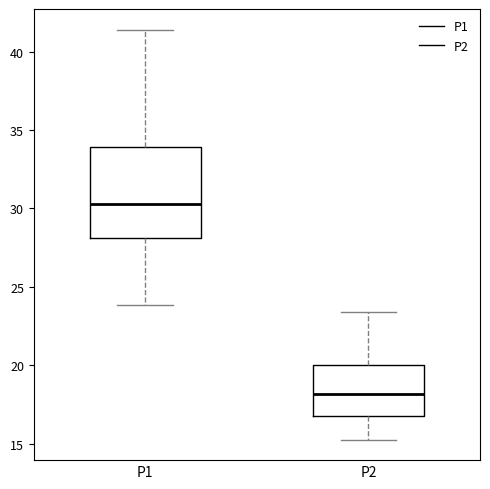

Reading left to right, transcribe this box plot: for each box, give where its median line is, the range the box spans, and where its two whiskers end, as read against the y-axis. The values are not printed on the chart, so give them approximately, as read against the axis.

P1: median 30.5, box 28.0 to 34.0, whiskers 24.0 to 41.5
P2: median 18.0, box 17.0 to 20.0, whiskers 15.5 to 23.5